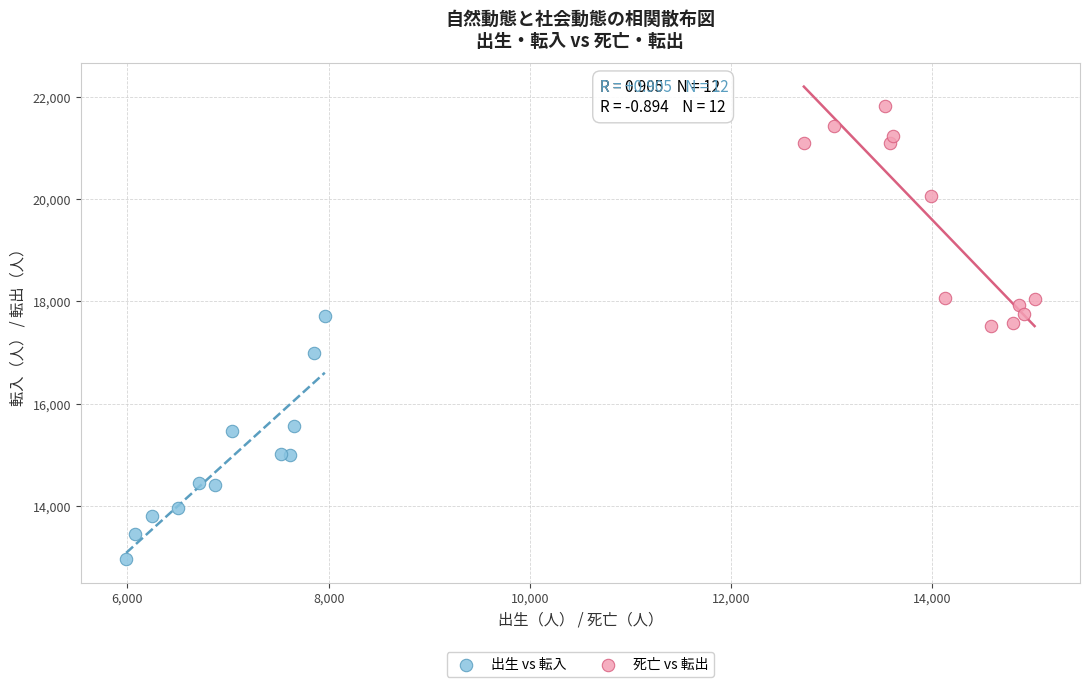

Which series reaches the minimum Y coordinate?

出生 vs 転入